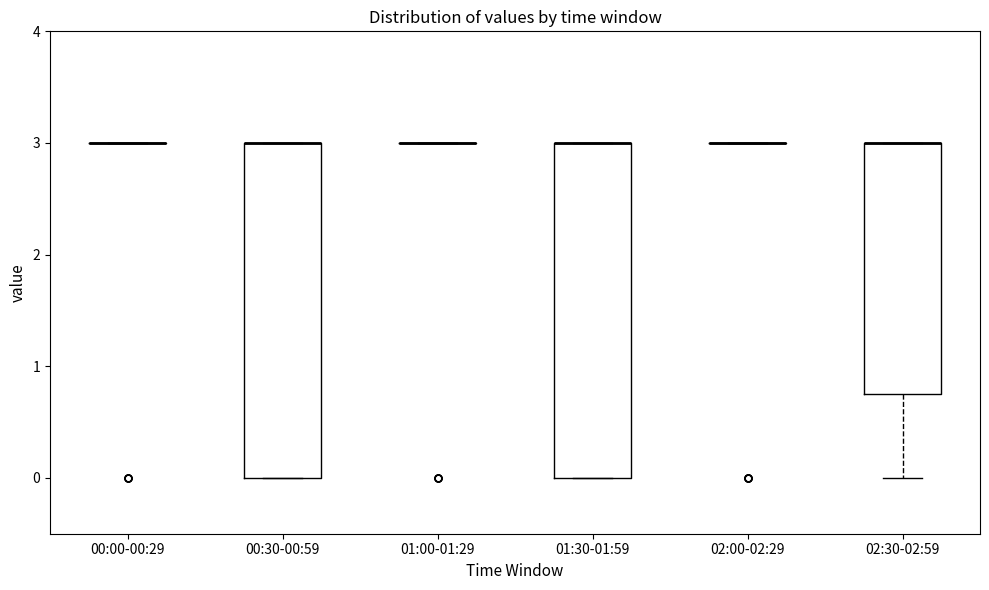

Reading left to right, transcribe this box plot: for each box, give where its median line is, the range the box spans, and where its two whiskers end, as read against the y-axis. The values are not printed on the chart, so give them approximately, as read against the axis.

00:00-00:29: box collapsed to a line at 3.0, whiskers 3.0 to 3.0
00:30-00:59: median 3.0 (drawn on the box's upper edge), box 0.0 to 3.0, whiskers 0.0 to 3.0
01:00-01:29: box collapsed to a line at 3.0, whiskers 3.0 to 3.0
01:30-01:59: median 3.0 (drawn on the box's upper edge), box 0.0 to 3.0, whiskers 0.0 to 3.0
02:00-02:29: box collapsed to a line at 3.0, whiskers 3.0 to 3.0
02:30-02:59: median 3.0 (drawn on the box's upper edge), box 0.8 to 3.0, whiskers 0.0 to 3.0